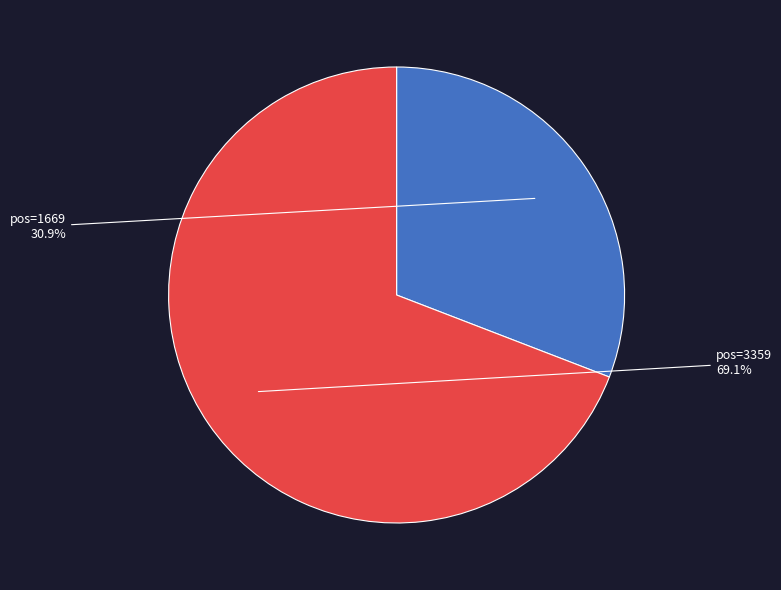

What is the majority slice?

pos=3359